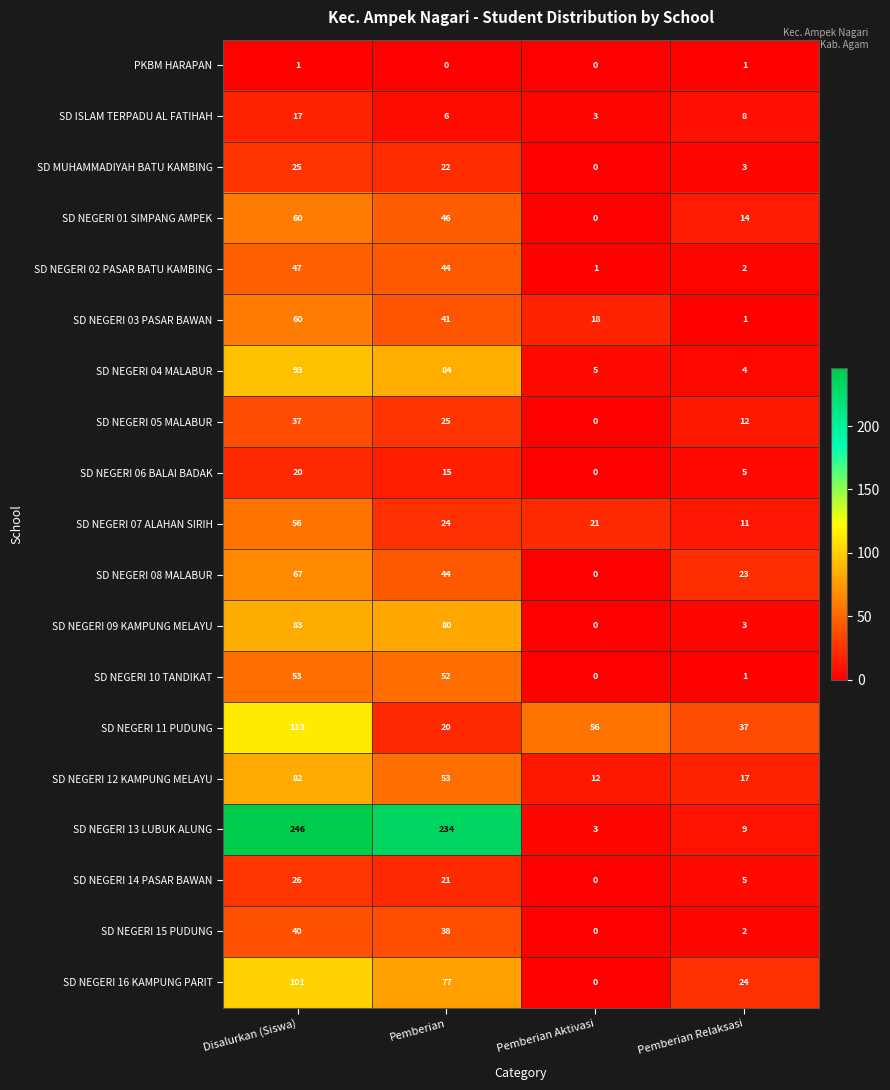

Rank the categories by SD NEGERI 11 PUDUNG value from highest to lowest.

Disalurkan (Siswa), Pemberian Aktivasi, Pemberian Relaksasi, Pemberian